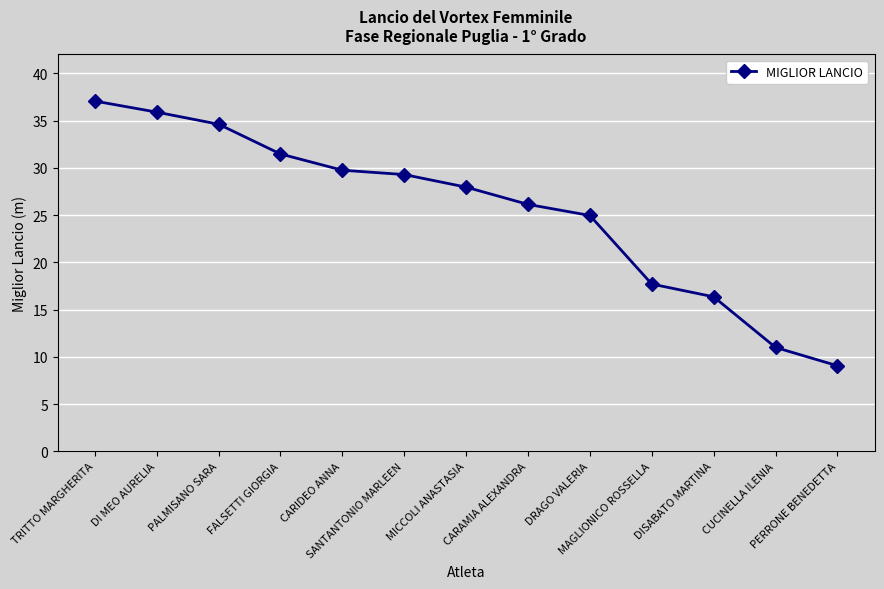

What is the smallest value displayed?

9.1